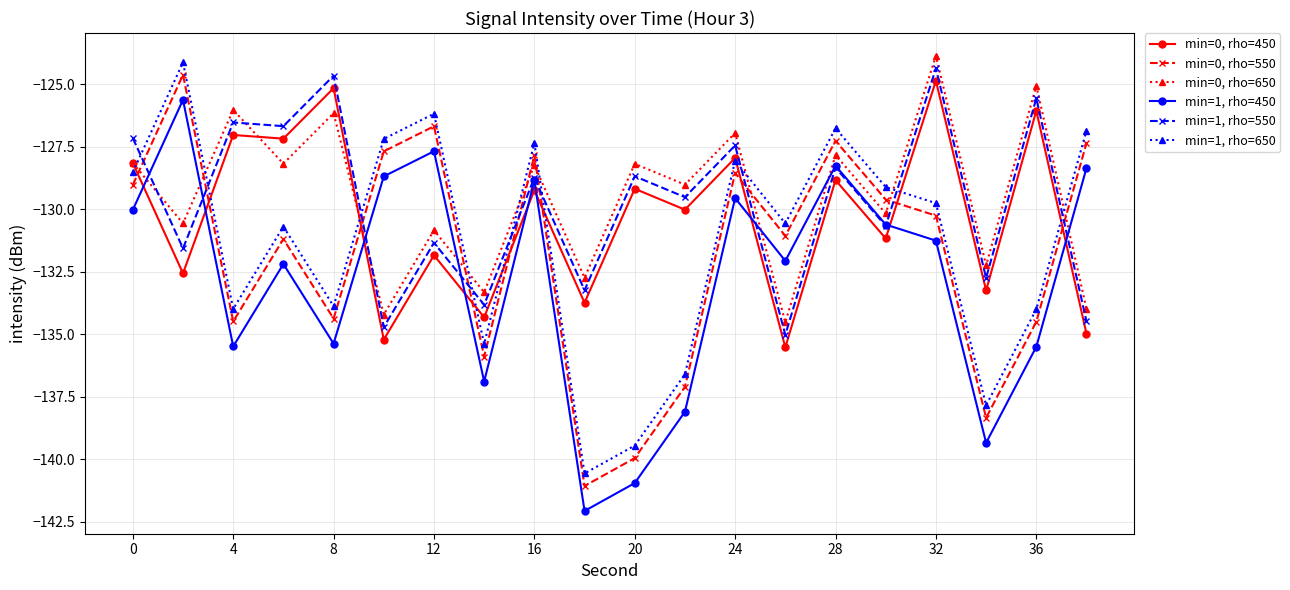

What is the sum of all min=0, rho=650 values?

-2590.1